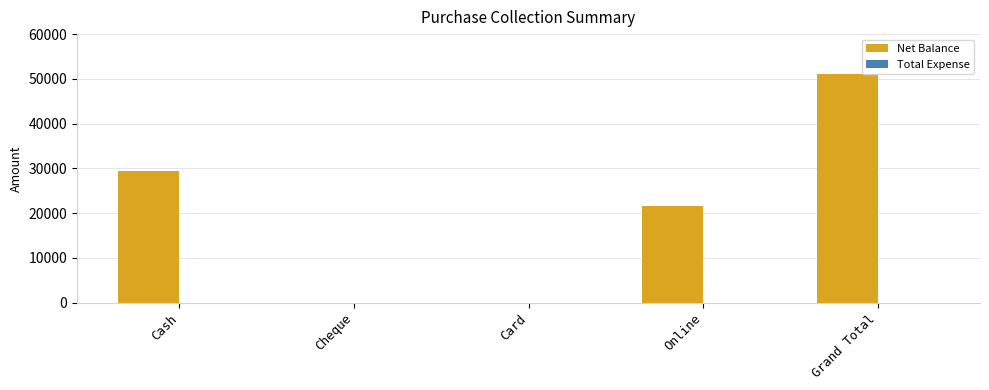

Reading right to left, extract all data points from this chart.

Grand Total=51000	Online=21500	Card=0	Cheque=0	Cash=29500